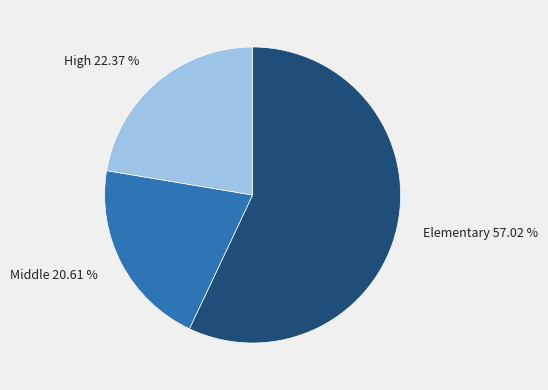

Between Middle and High, which is larger?

High